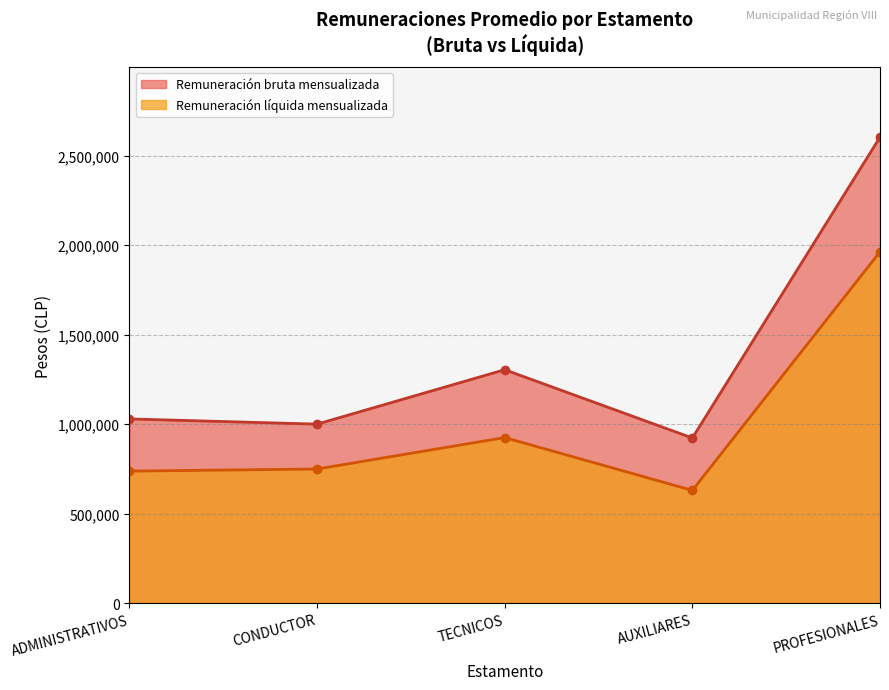

What are all the series names shown in the legend?

Remuneración bruta mensualizada, Remuneración líquida mensualizada